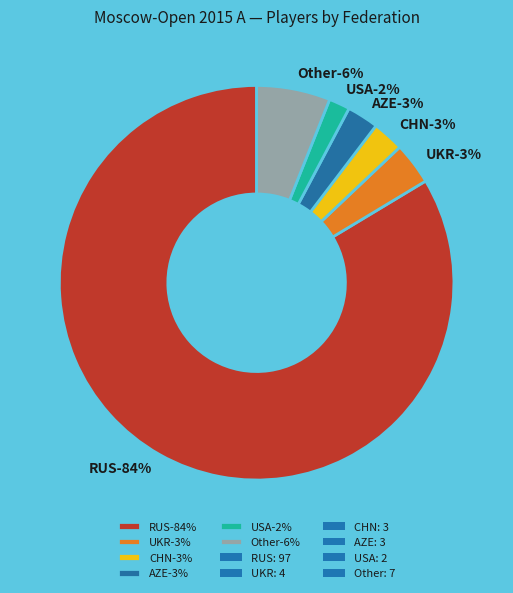

True or false: BRA accounts for 9% of the total.

False